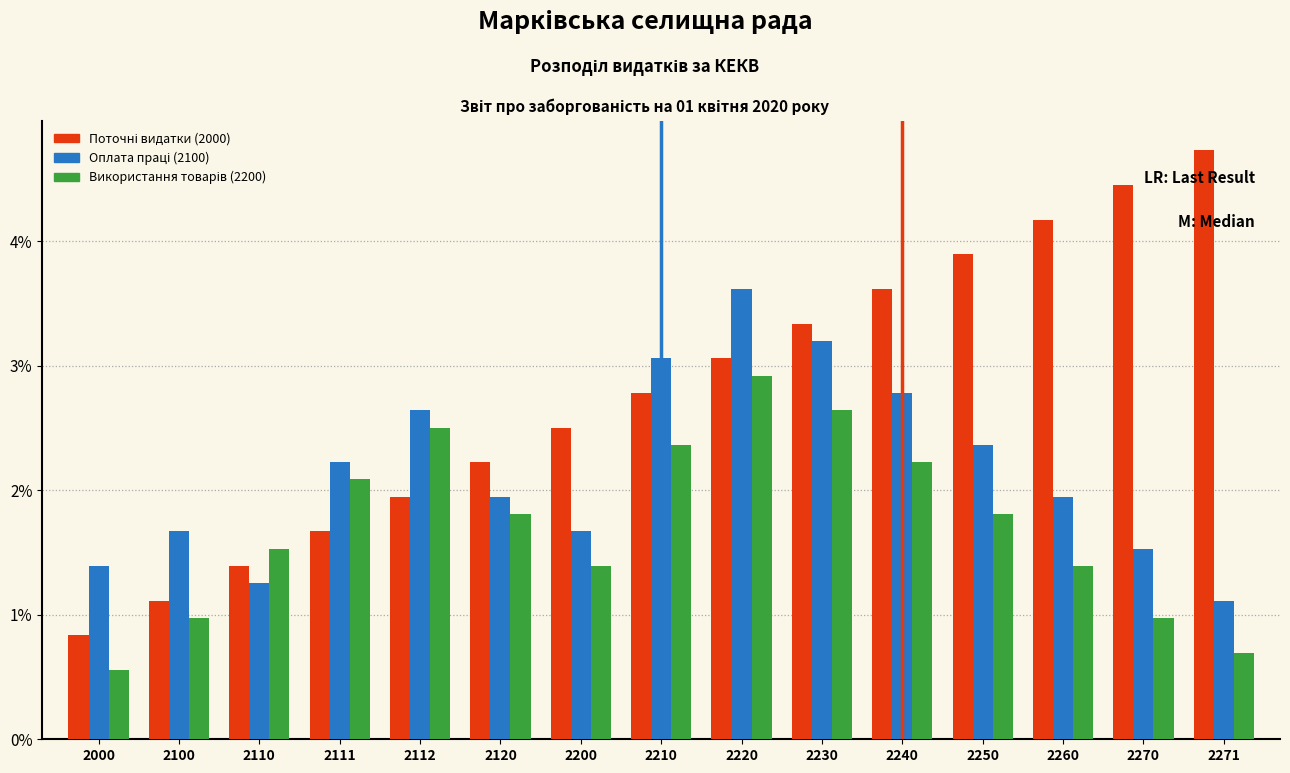

At which category does the chart reach its peak across all series?

2271